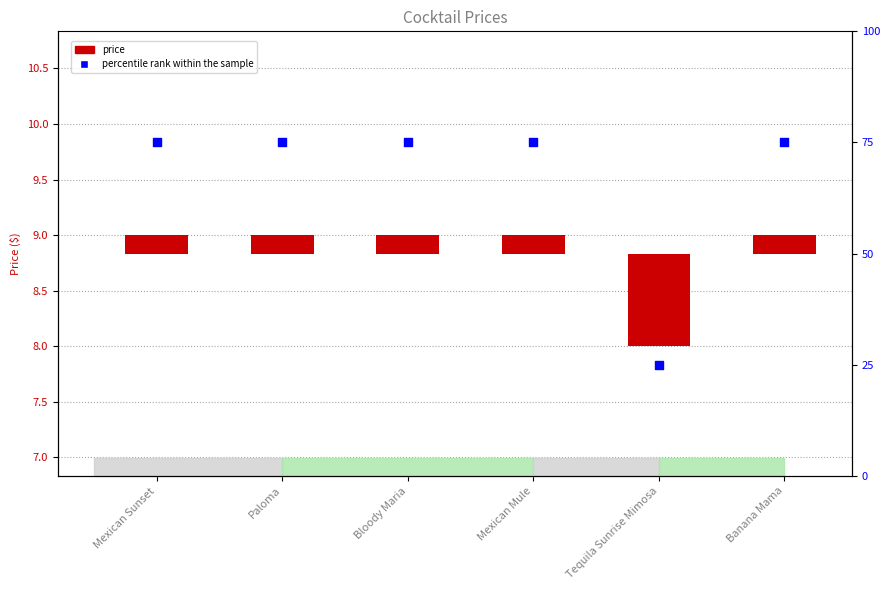

Which series has the largest total across all categories?

percentile rank within the sample